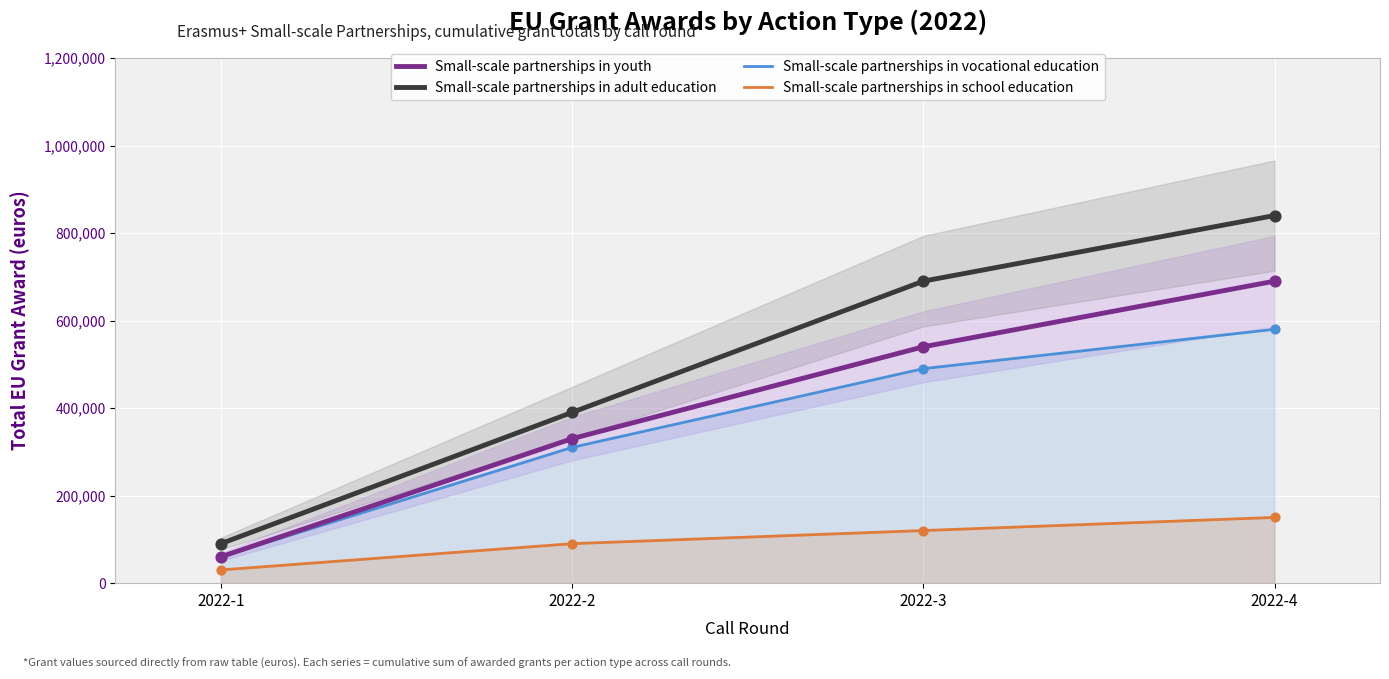

Which series has the largest Y range (max minus min)?

Small-scale partnerships in adult education